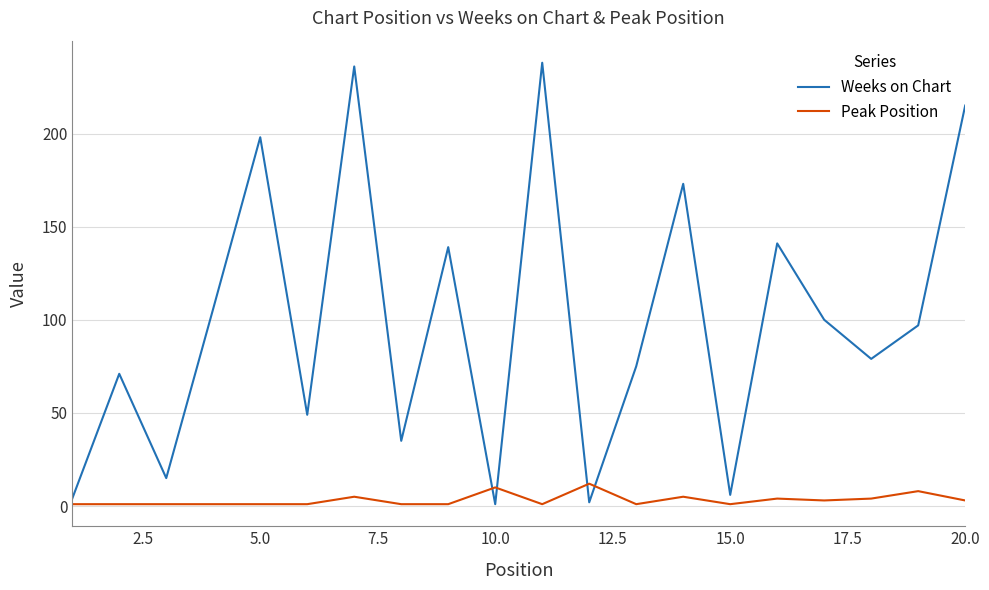

Which series has the largest total across all categories?

Weeks on Chart